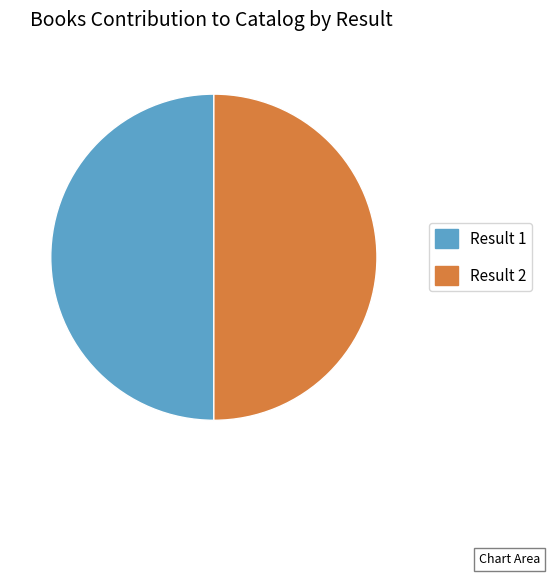

Is the sum of Result 1 and Result 2 greater than half?

Yes